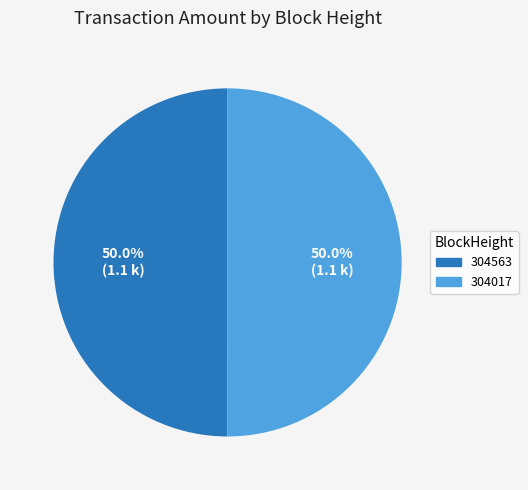

What is the ratio of the value at 304017 to the value at 304563?

1.0